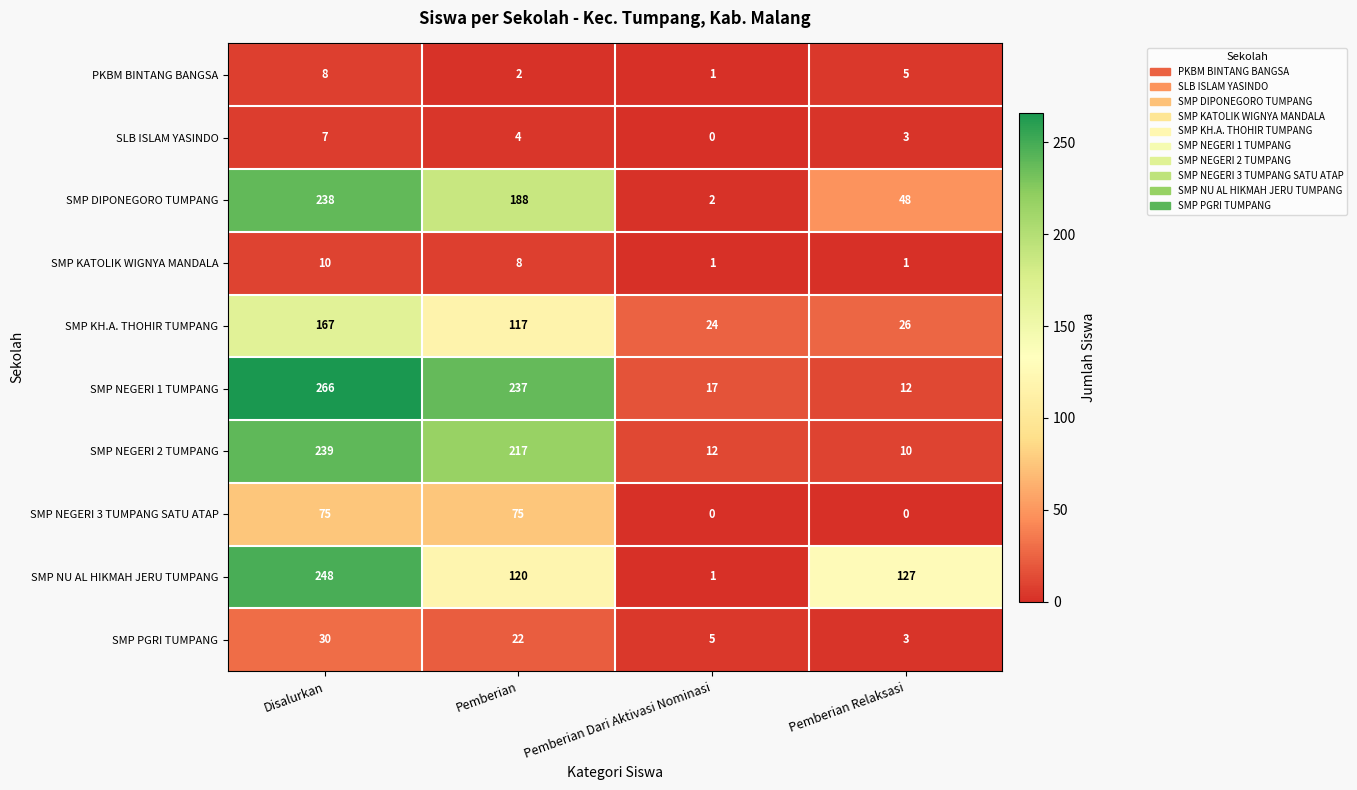

At which category is the sum across all series the highest?

Disalurkan